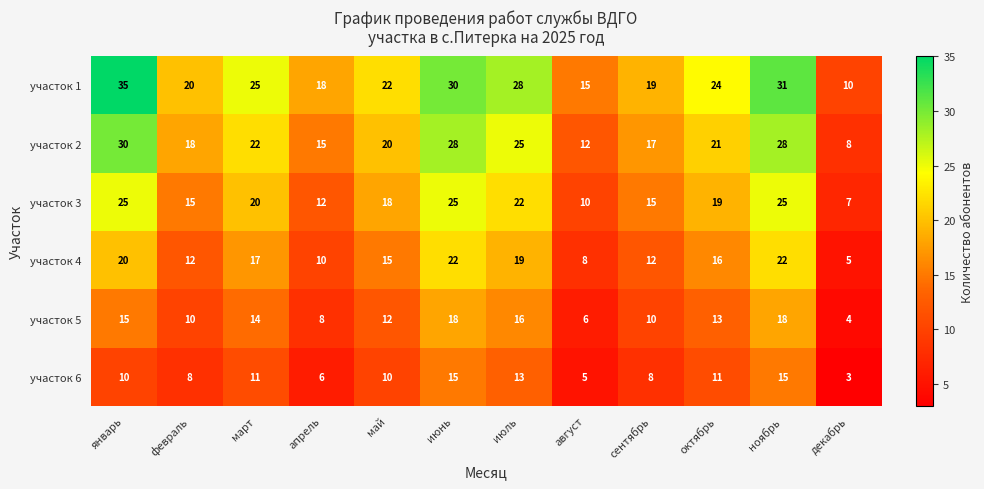

Which category has the lowest value in the участок 2 series?

декабрь